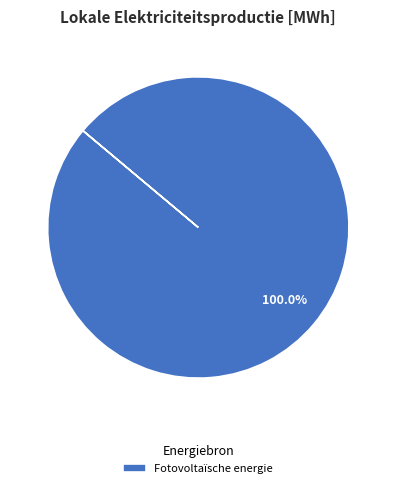

Which category accounts for the majority?

Fotovoltaïsche energie